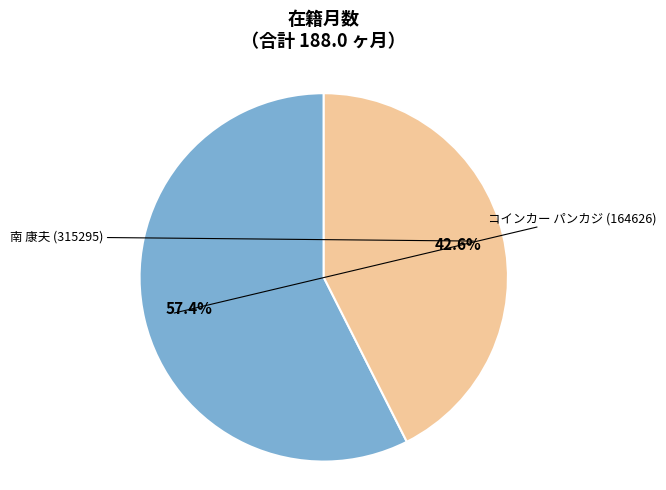

Rank the categories by value from highest to lowest.

コインカー パンカジ (164626), 南 康夫 (315295)